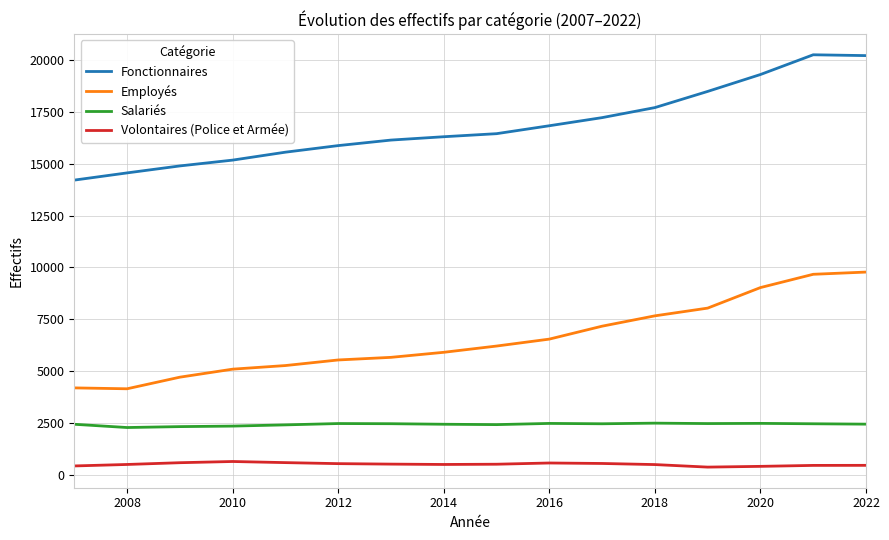

What is the lowest value of the Fonctionnaires series?

14207